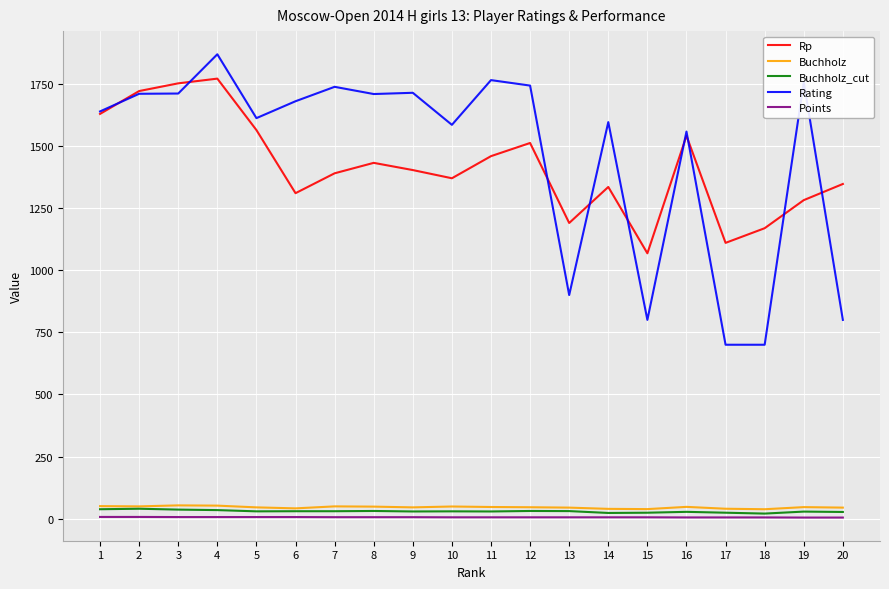

Is the value of Rp at 14 greater than the value of Points at 13?

Yes